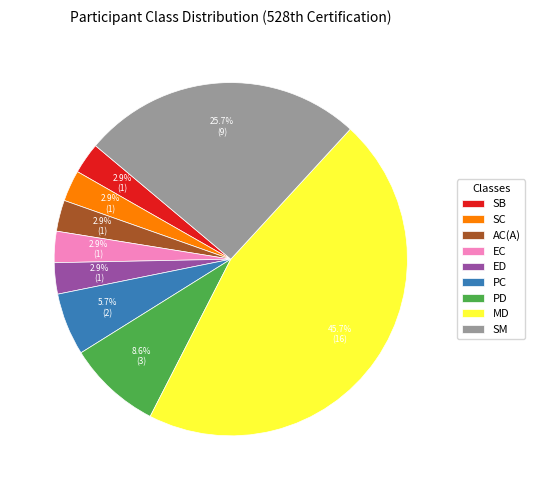

Approximately how many times larger is the value at SM compared to PD?

3.0